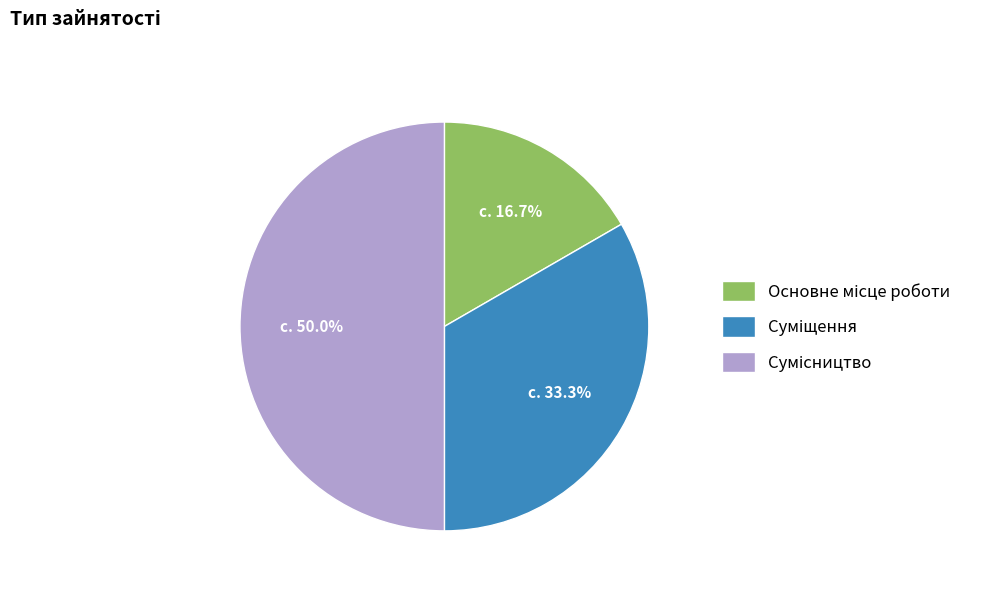

Combined, do Основне місце роботи and Суміщення account for over 50%?

No